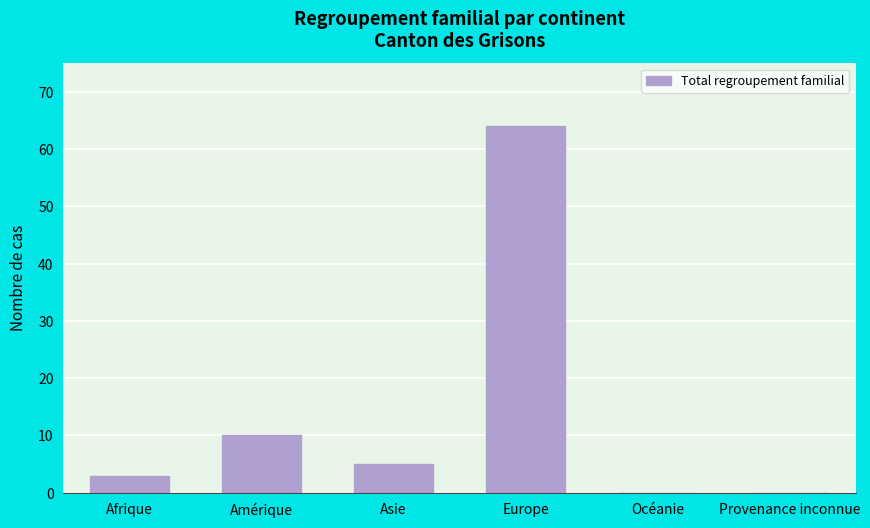

Reading left to right, extract all data points from this chart.

Afrique=3	Amérique=10	Asie=5	Europe=64	Océanie=0	Provenance inconnue=0